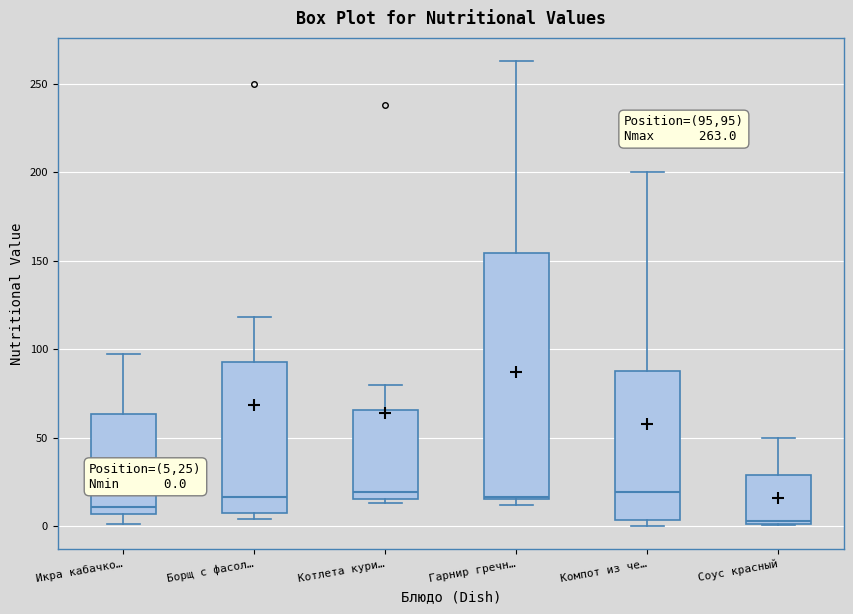

Comparing the boxes themselves (not the whiskers), which one is the tallest?

Гарнир гречн…